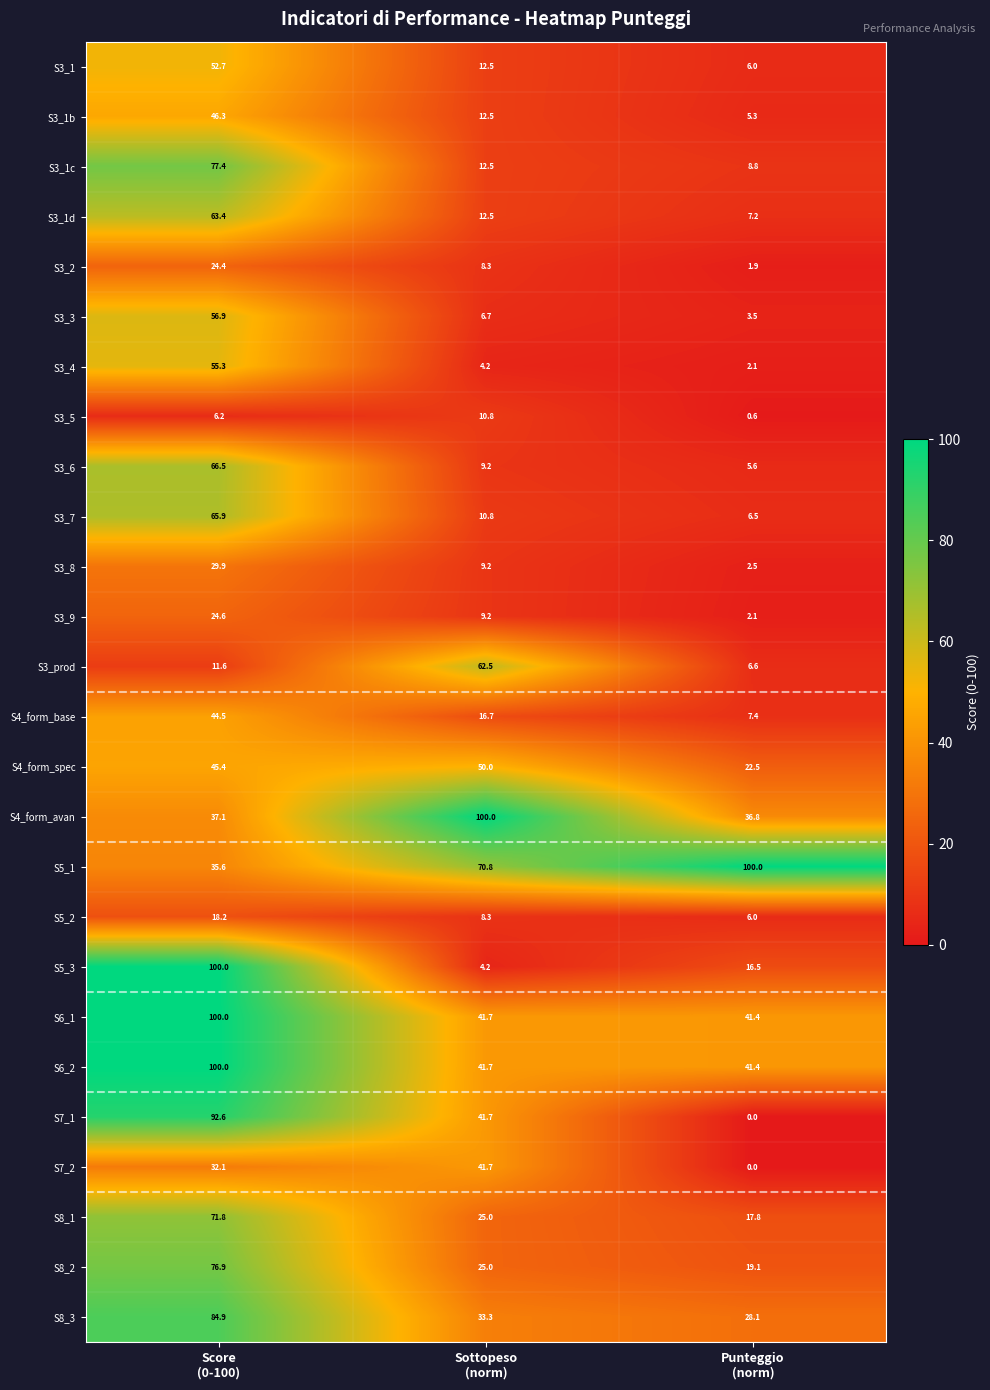

What is the highest value of the S3_prod series?

62.5